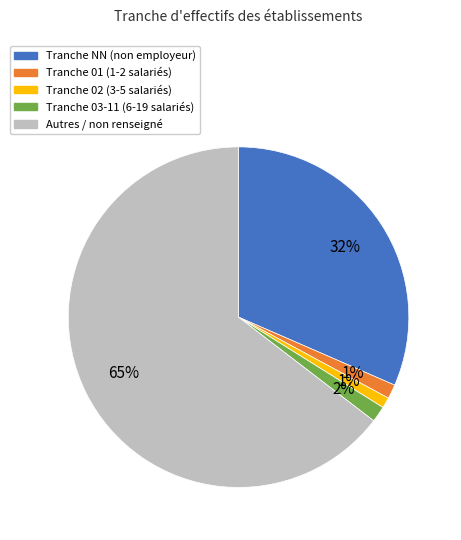

Is there a majority slice in this chart?

Yes